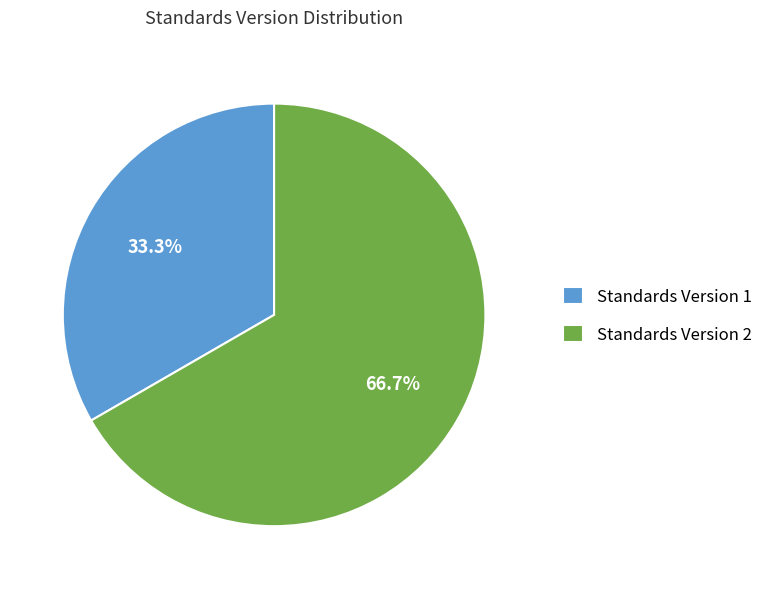

What is the total percentage of Standards Version 1 and Standards Version 2?

100.0%